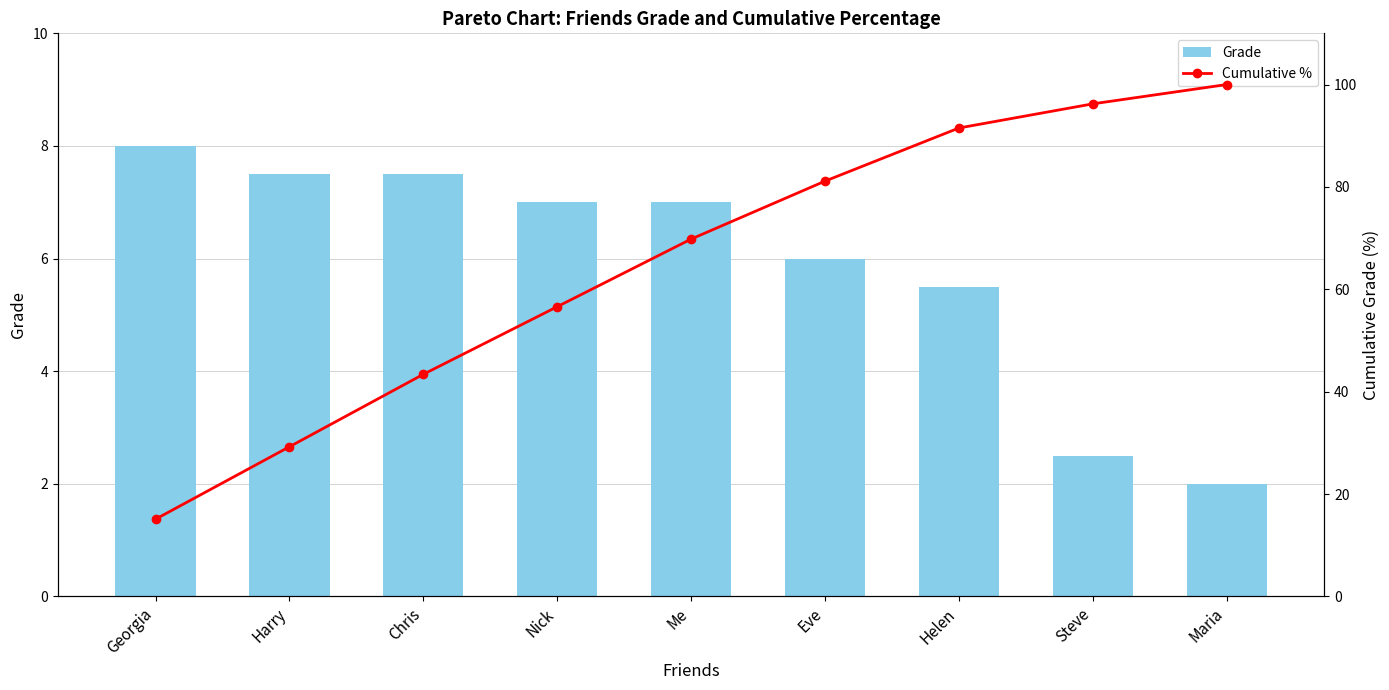

Which series has the largest range (max minus min)?

Cumulative %